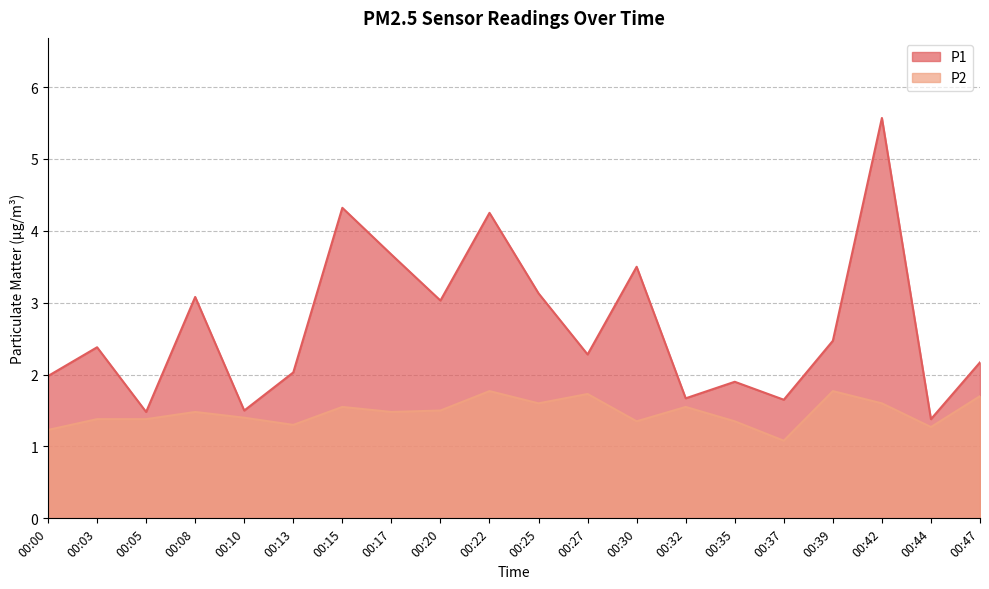

Does the chart display data point markers on the line(s)?

No